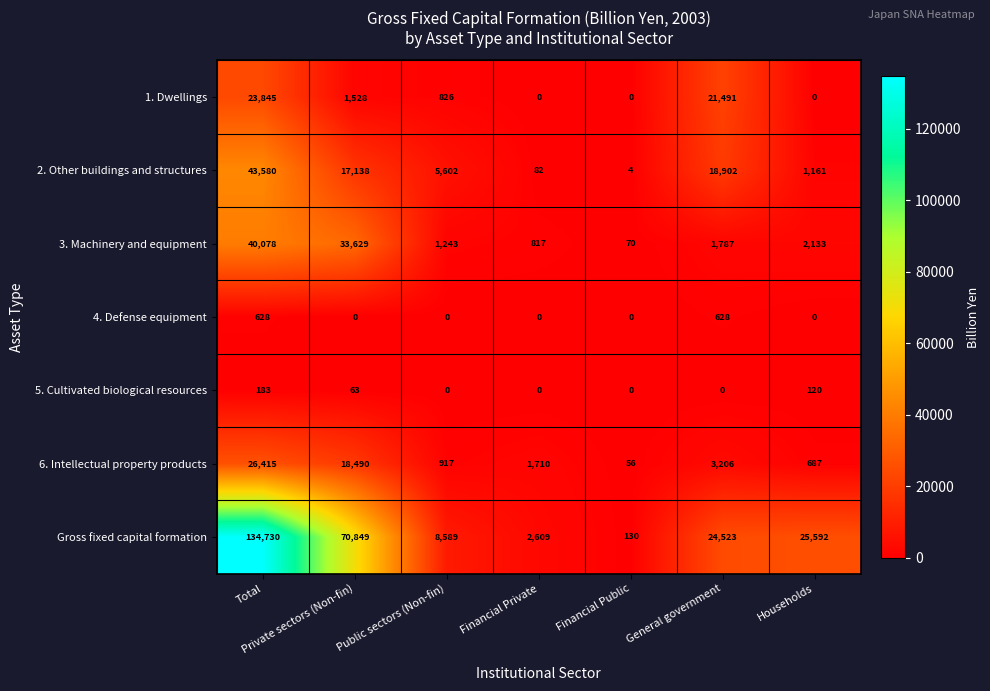

Which series has the widest spread of values?

Gross fixed capital formation